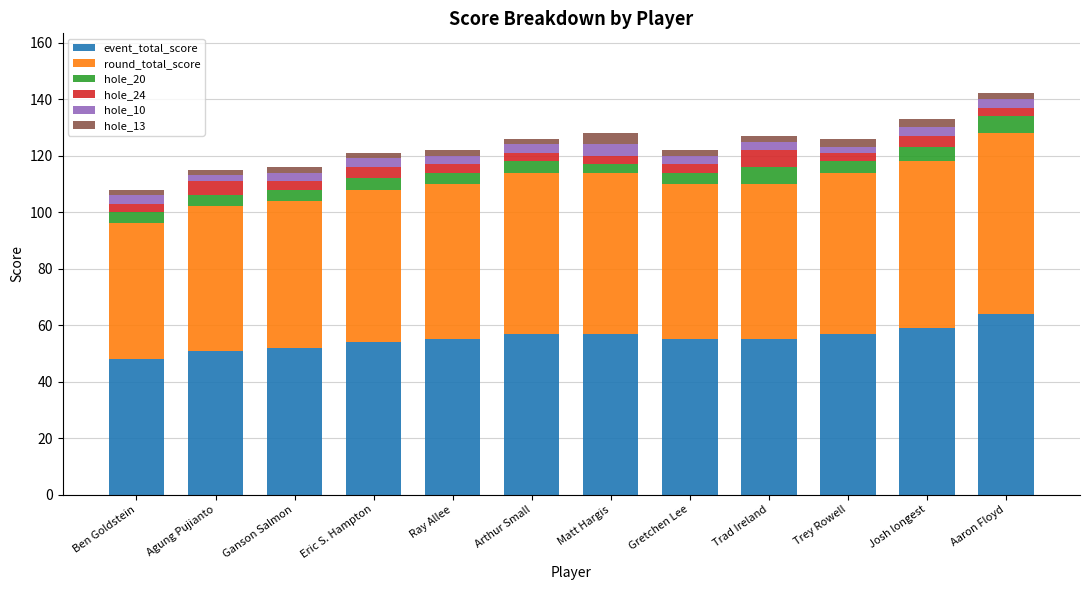

Which category has the highest value in the event_total_score series?

Aaron Floyd